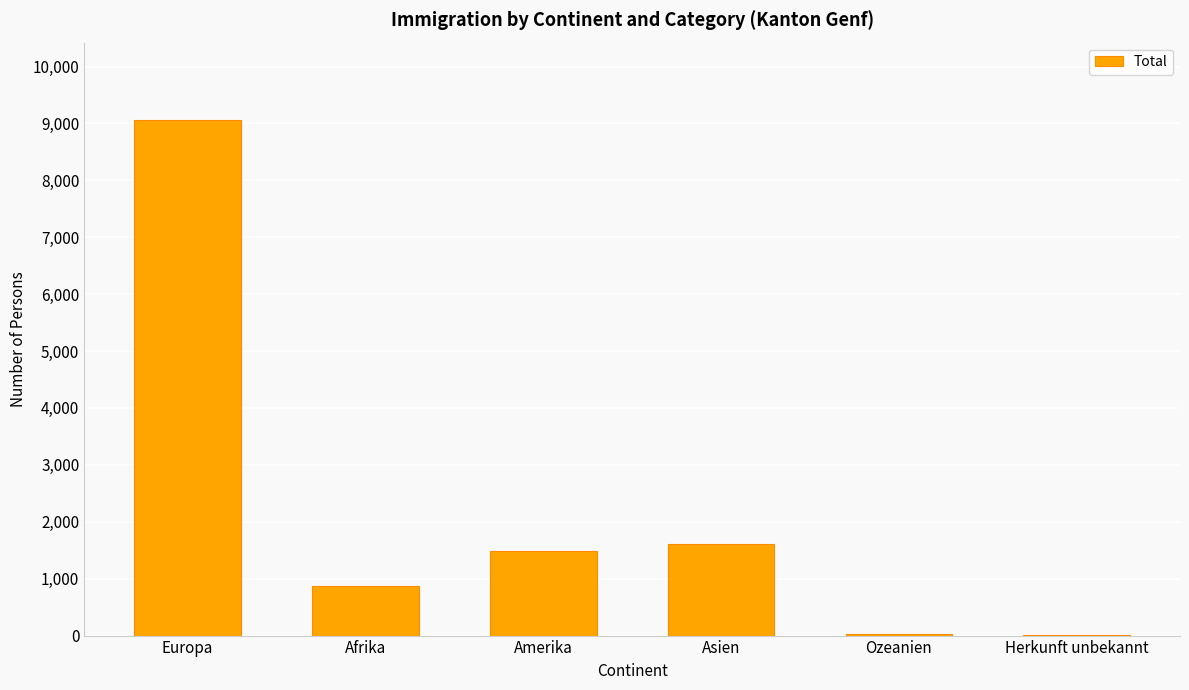

Are the bars horizontal?

No